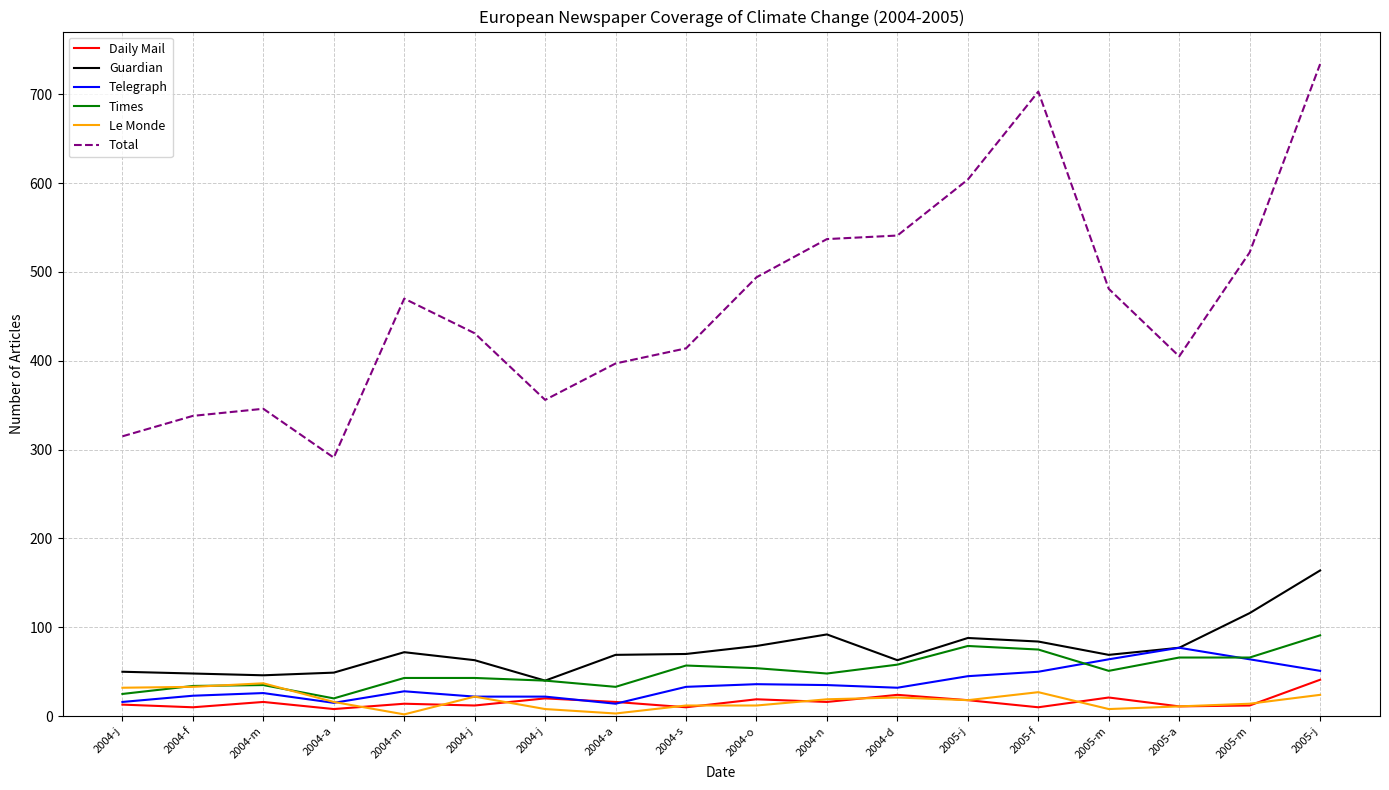

Between 2004-j and 2004-j, which series saw the biggest shift?

Total